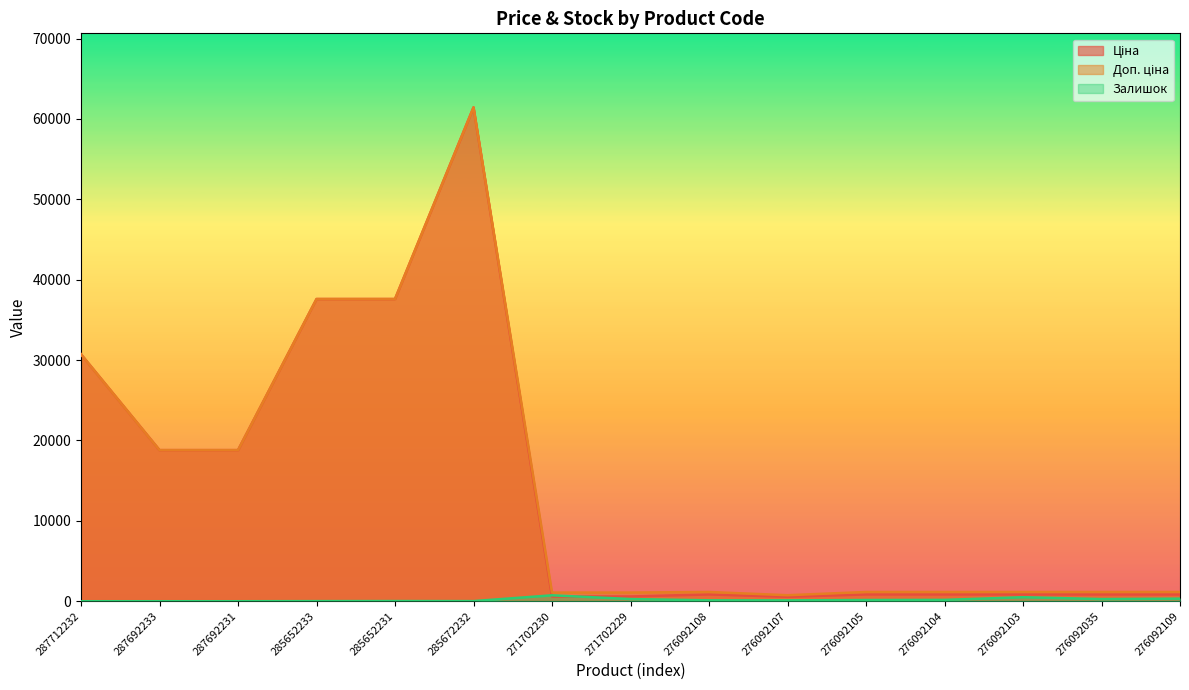

At 276092108, list the series in order from largest to smallest.

Доп. ціна, Ціна, Залишок